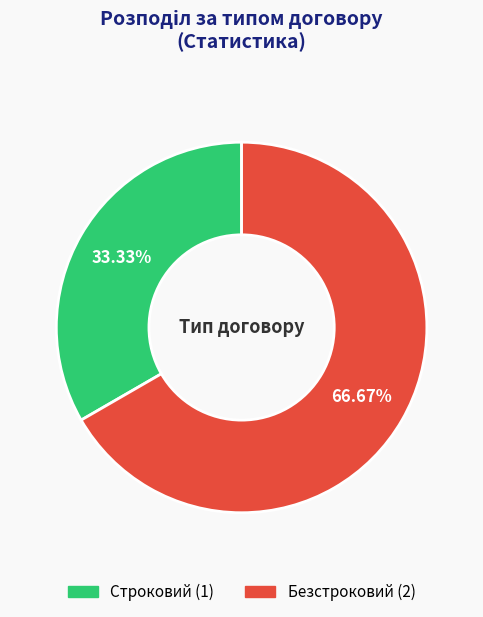

To the nearest percent, what percentage of the pie is Строковий?

33%